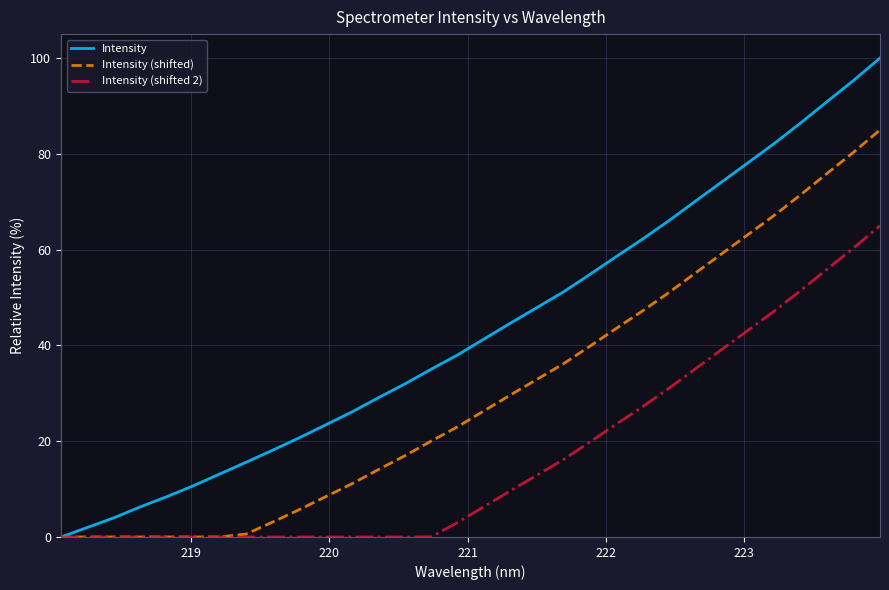

At how many categories does at least one series exceed 63?

9